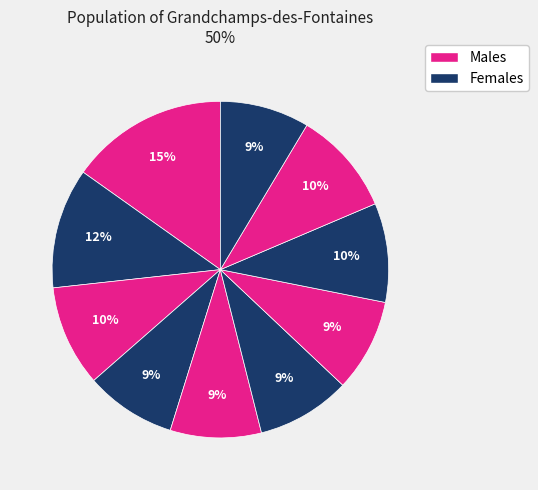

Count the number of slices in the pie.

10